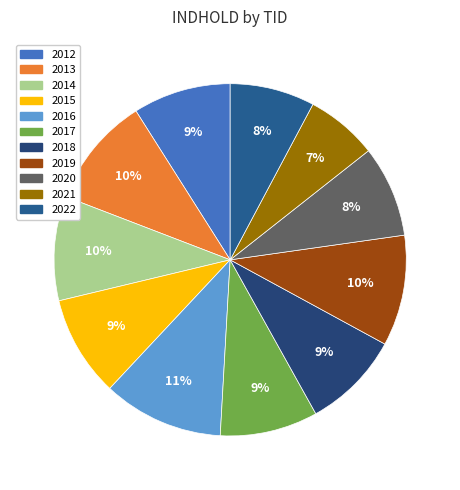

To the nearest percent, what is the combined percentage of 2021 and 2017?

16%